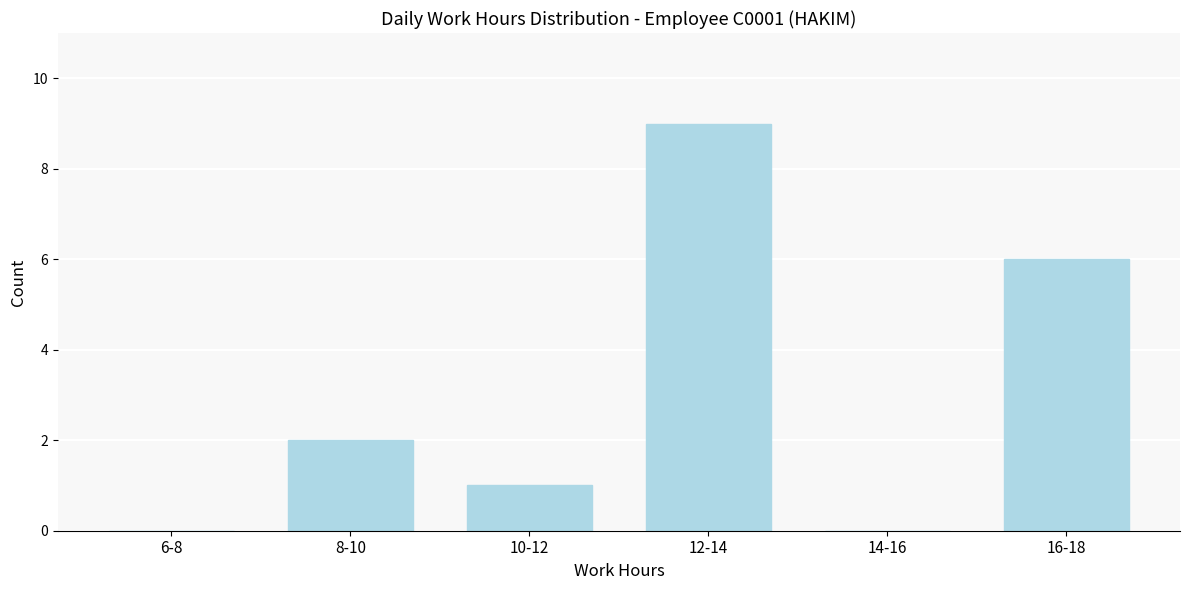

Reading left to right, list all the values displayed in this chart.

6-8=0	8-10=2	10-12=1	12-14=9	14-16=0	16-18=6